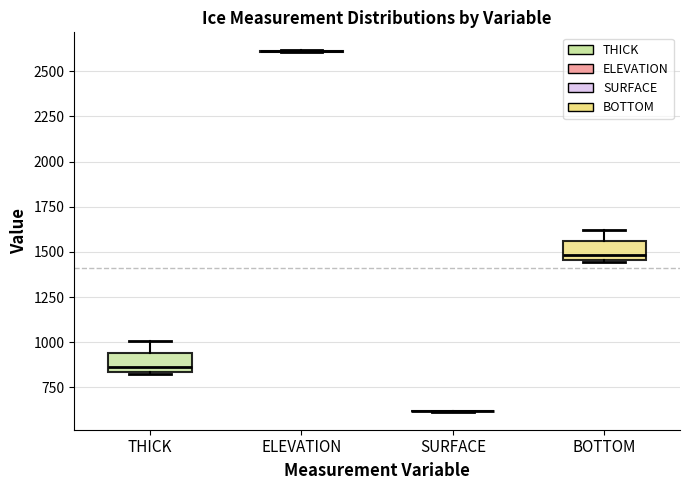

Reading left to right, transcribe this box plot: for each box, give where its median line is, the range the box spans, and where its two whiskers end, as read against the y-axis. The values are not printed on the chart, so give them approximately, as read against the axis.

THICK: median 850 (just above the box's lower edge), box 850 to 950, whiskers 800 to 1000
ELEVATION: box collapsed to a line at 2600, whiskers 2600 to 2600
SURFACE: box collapsed to a line at 600, whiskers 600 to 600
BOTTOM: median 1500, box 1450 to 1550, whiskers 1450 to 1600